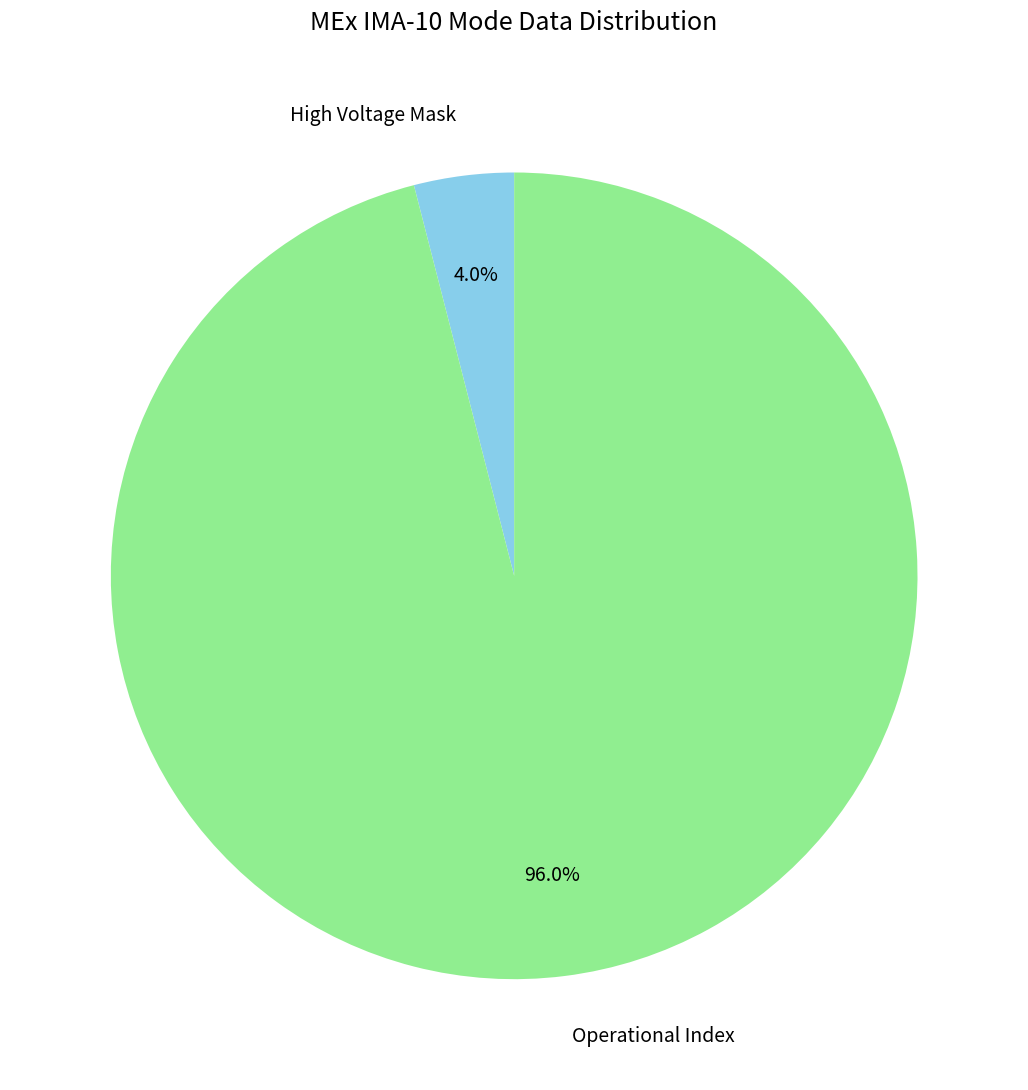

Combined, what portion of the pie is Operational Index and High Voltage Mask?

100.0%